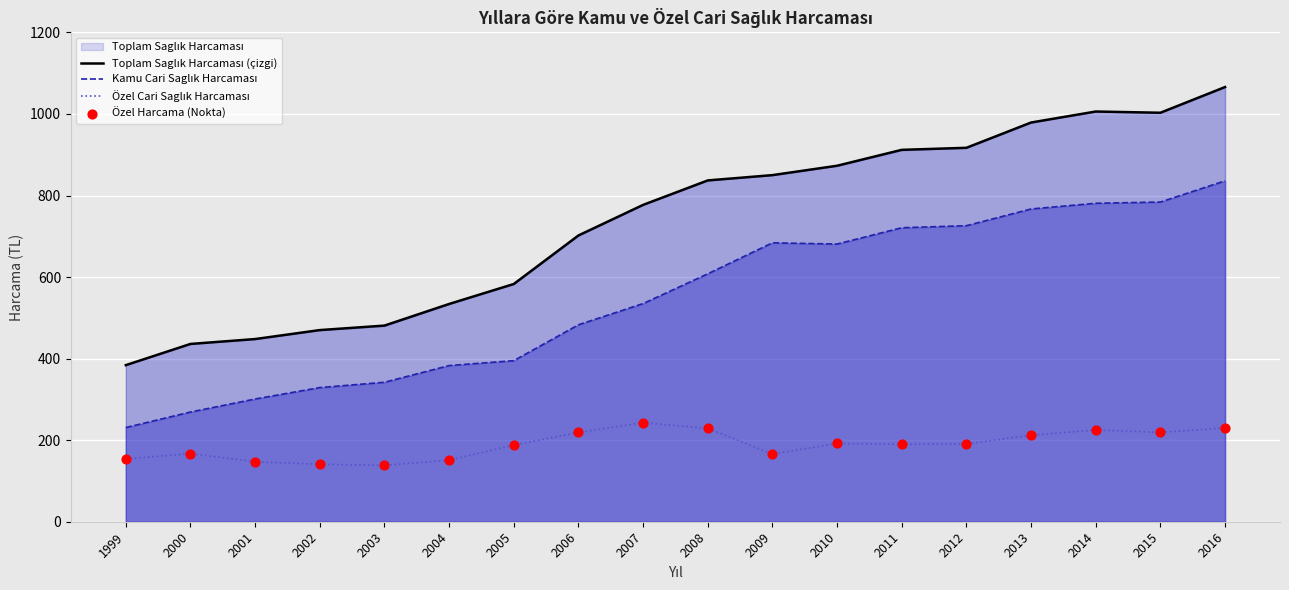

What is the total value across all series at 2007?

1555